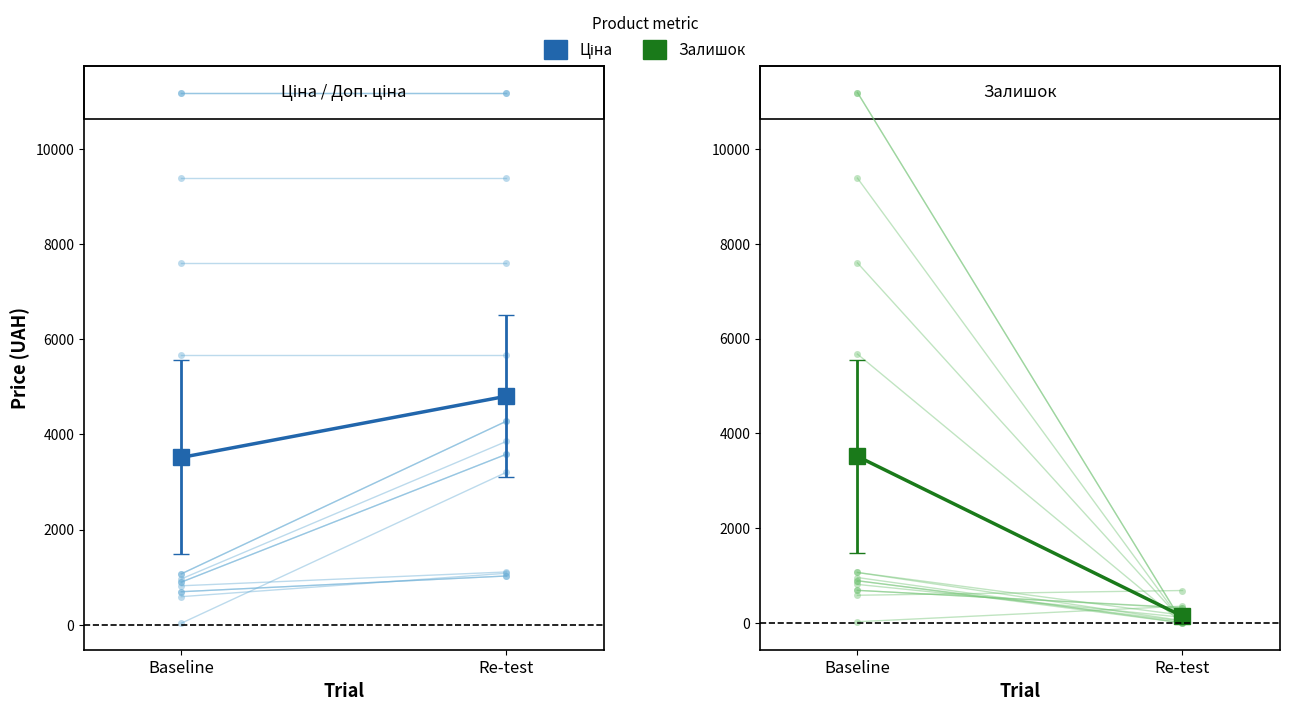

List the labels in order of Залишок value, smallest first.

Re-test, Baseline